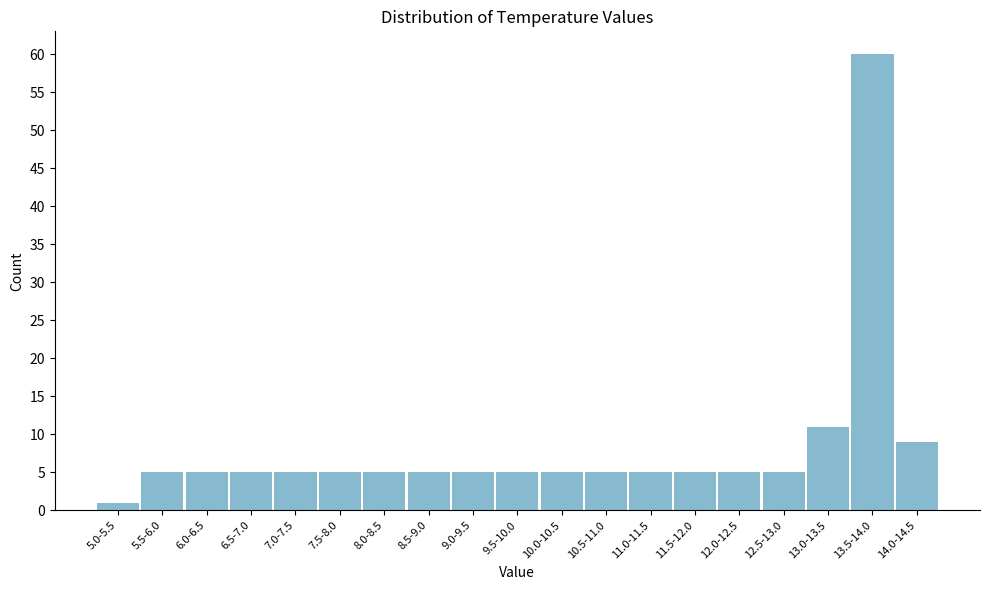

Reading left to right, transcribe all the data shown in this chart.

1	5	5	5	5	5	5	5	5	5	5	5	5	5	5	5	11	60	9